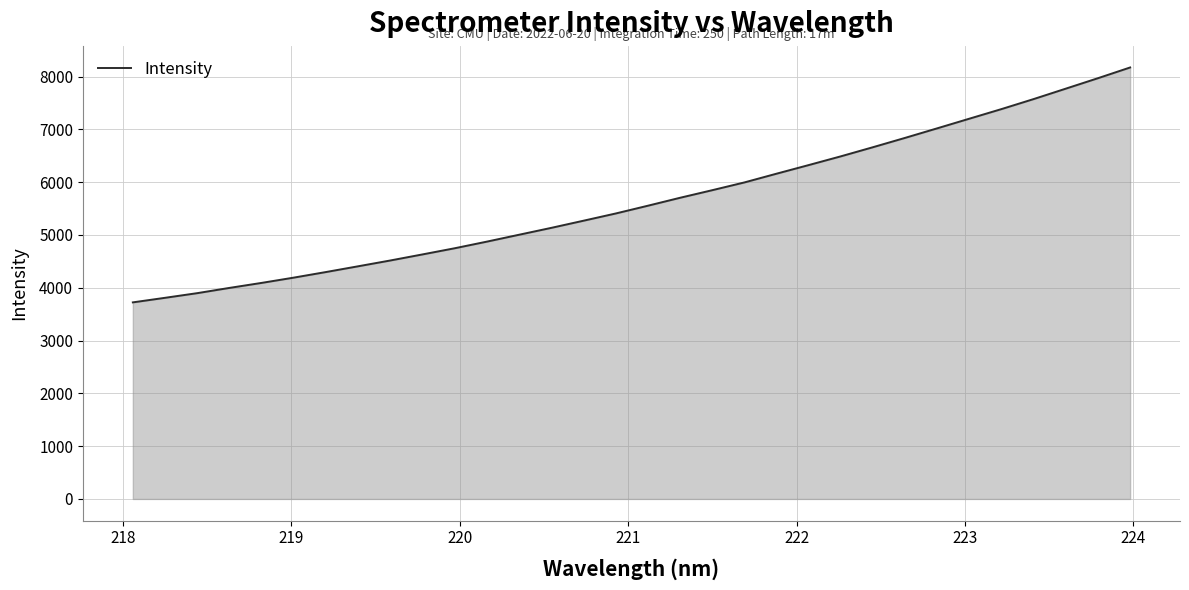

What is the difference between the maximum and minimum values?

4449.3